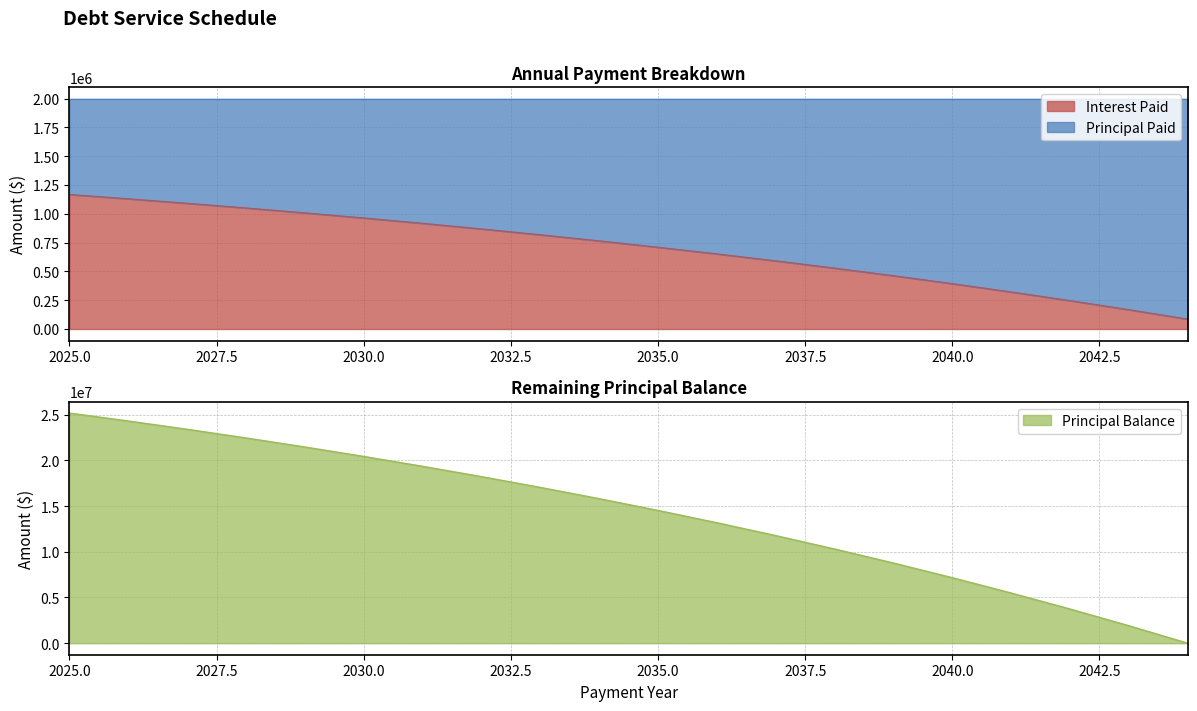

What is the lowest value of the Interest Paid series?

85814.4